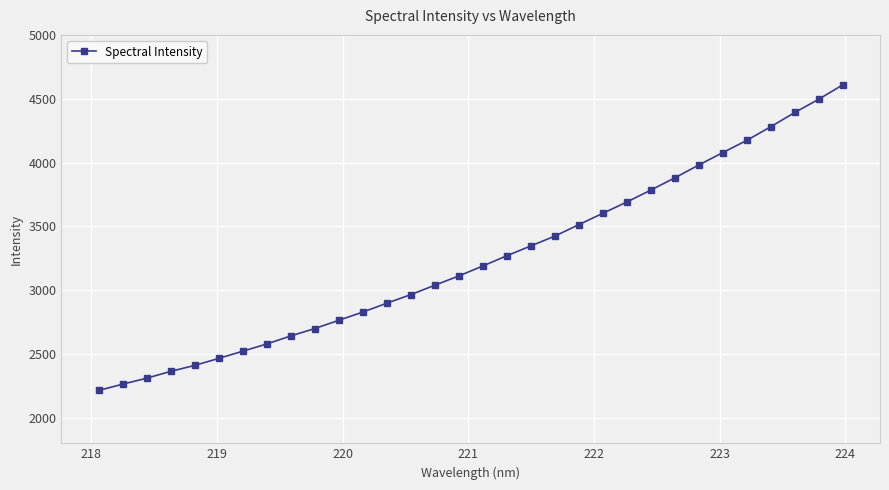

What is the average value?

3243.4